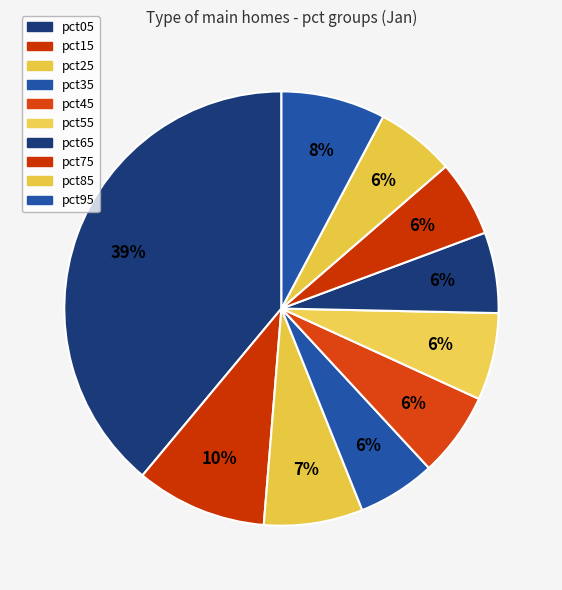

True or false: pct95 accounts for 8% of the total.

True